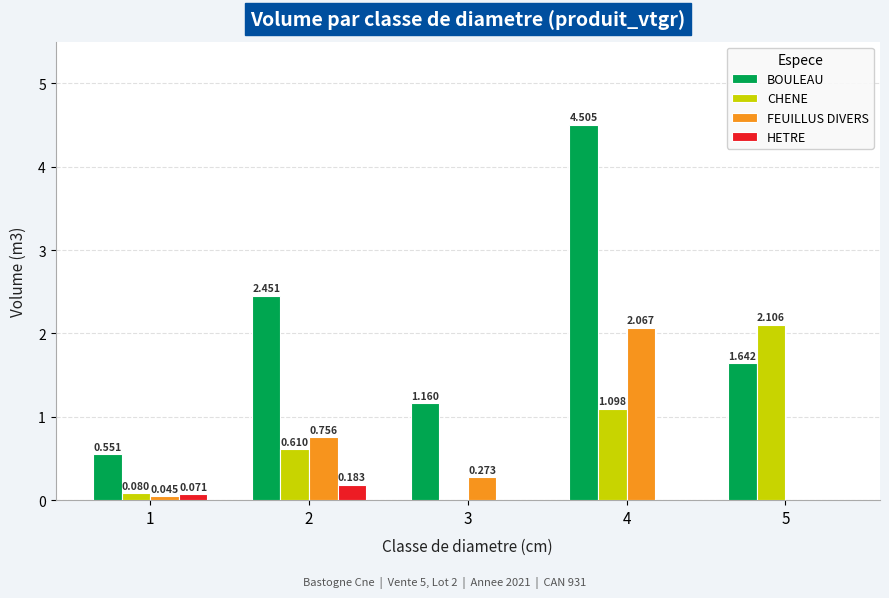

Between 4 and 5, which series saw the biggest shift?

BOULEAU